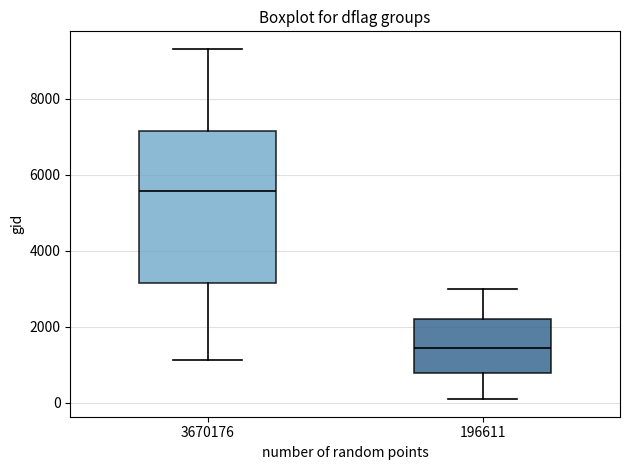

Where is the upper edge of the box at x = 3670176 on the y-axis? The values are not printed on the chart, so give them approximately, as read against the axis.

7200